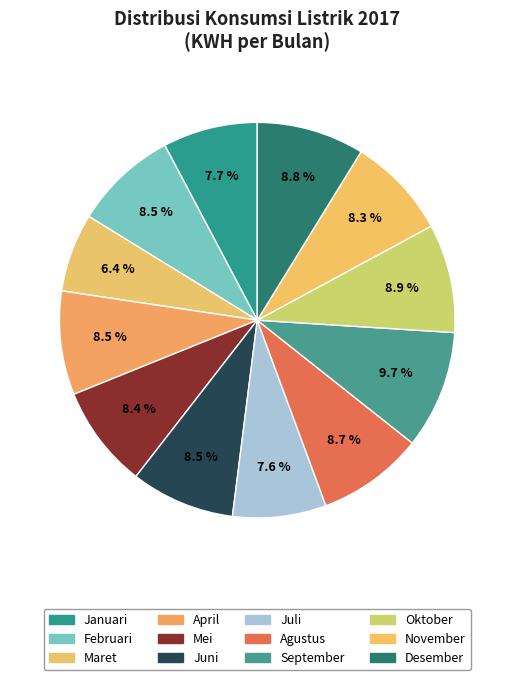

Does any single category account for the majority?

No